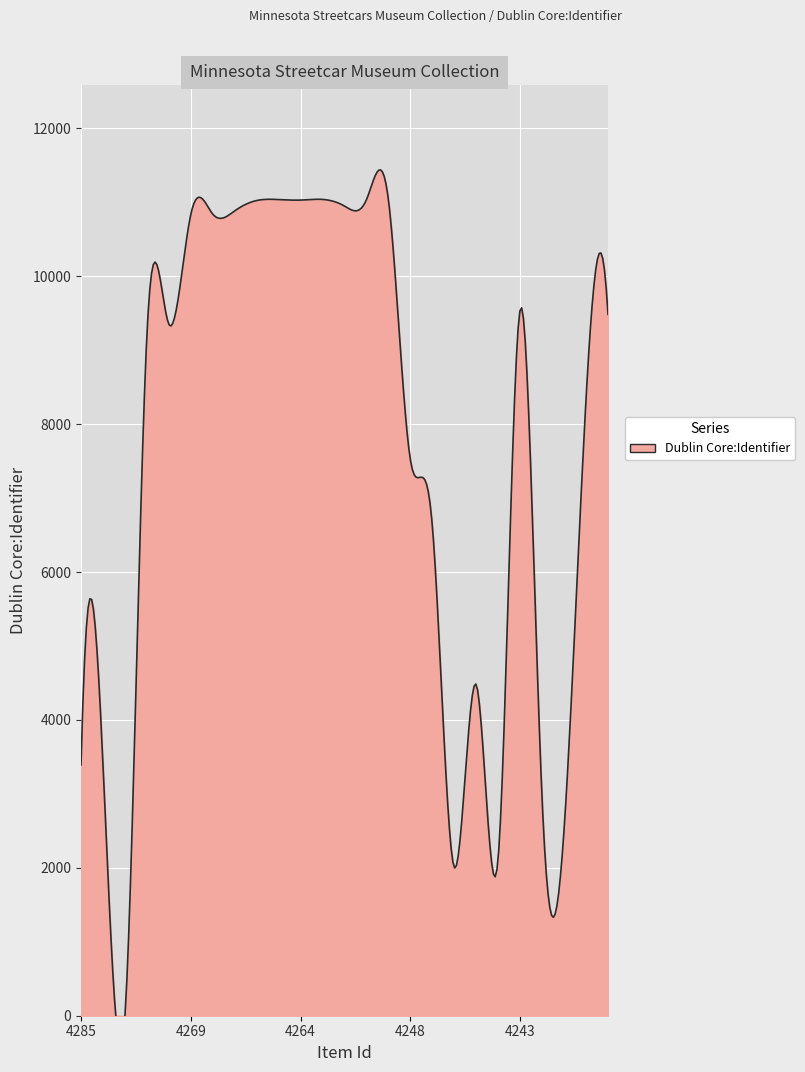

What is the change in value from 4281 to 4264?

+7634